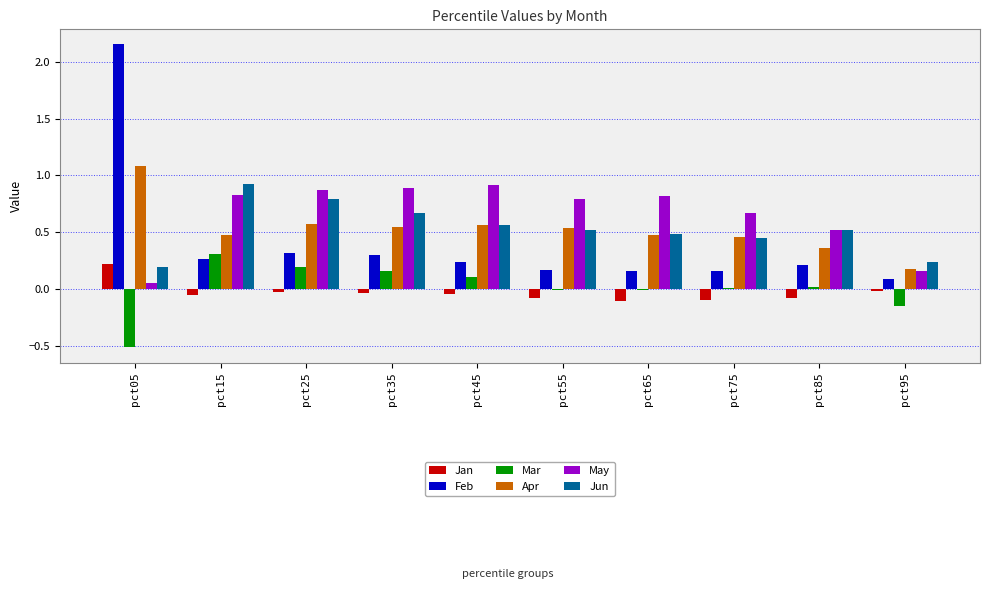

The value of Mar at pct45 is 0.2. True or false?

False